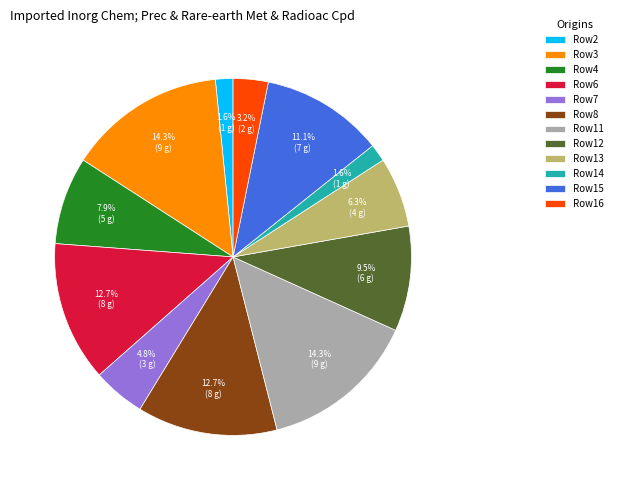

How many segments does this pie chart have?

12